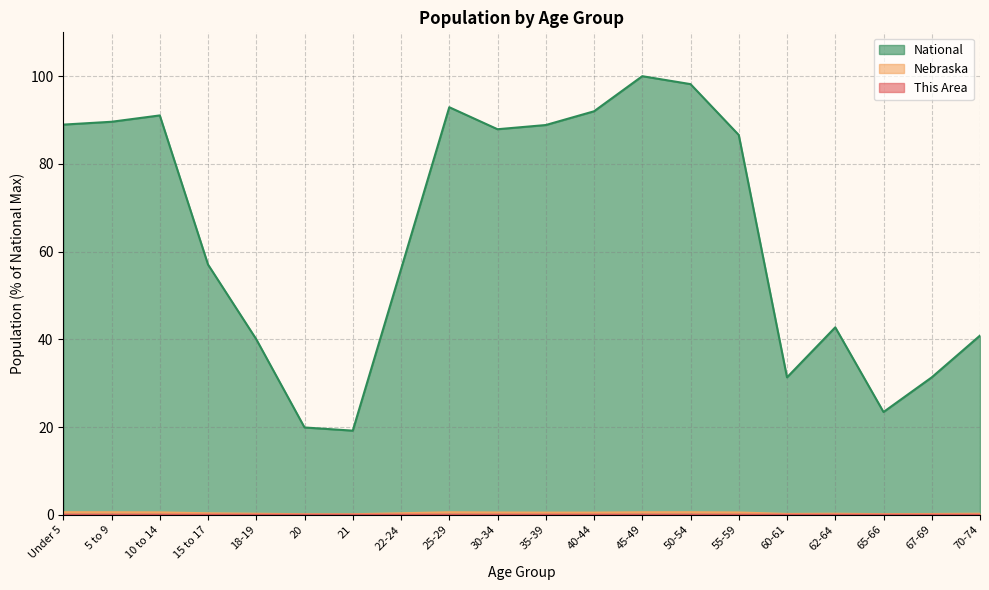

Rank the series at 65-66 from lowest to highest value.

This Area, Nebraska, National